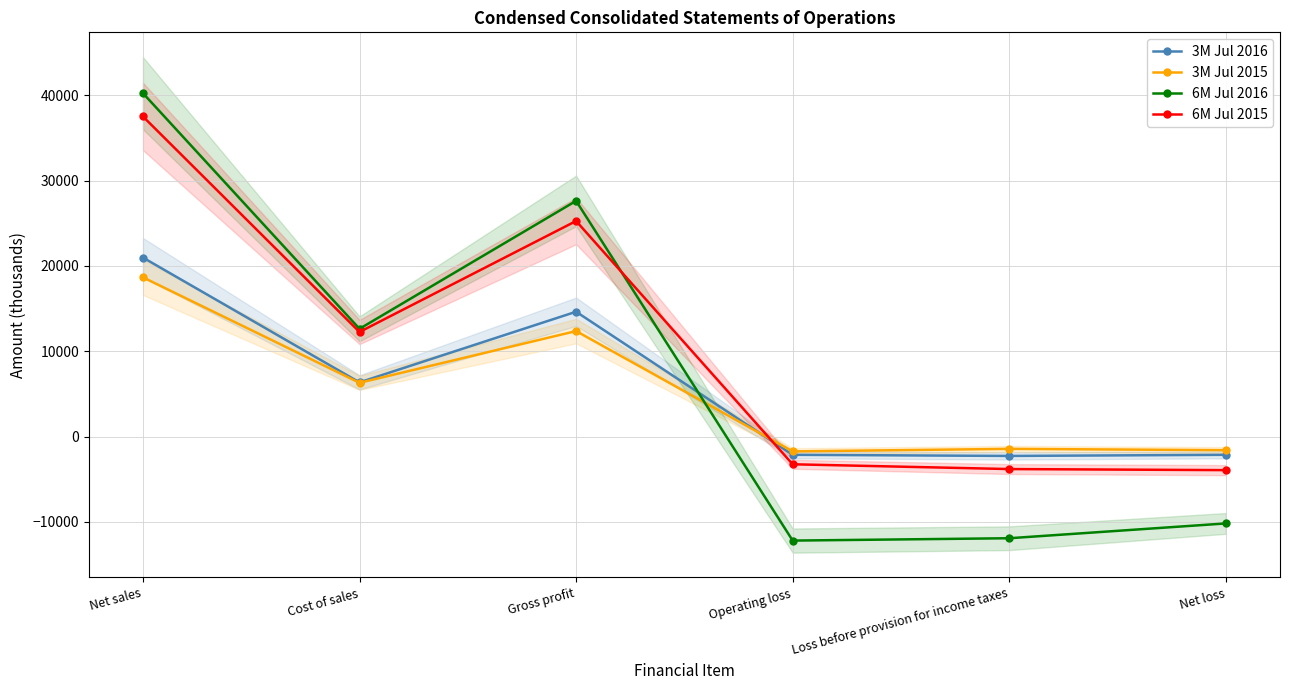

What position from the left is Net loss?

6